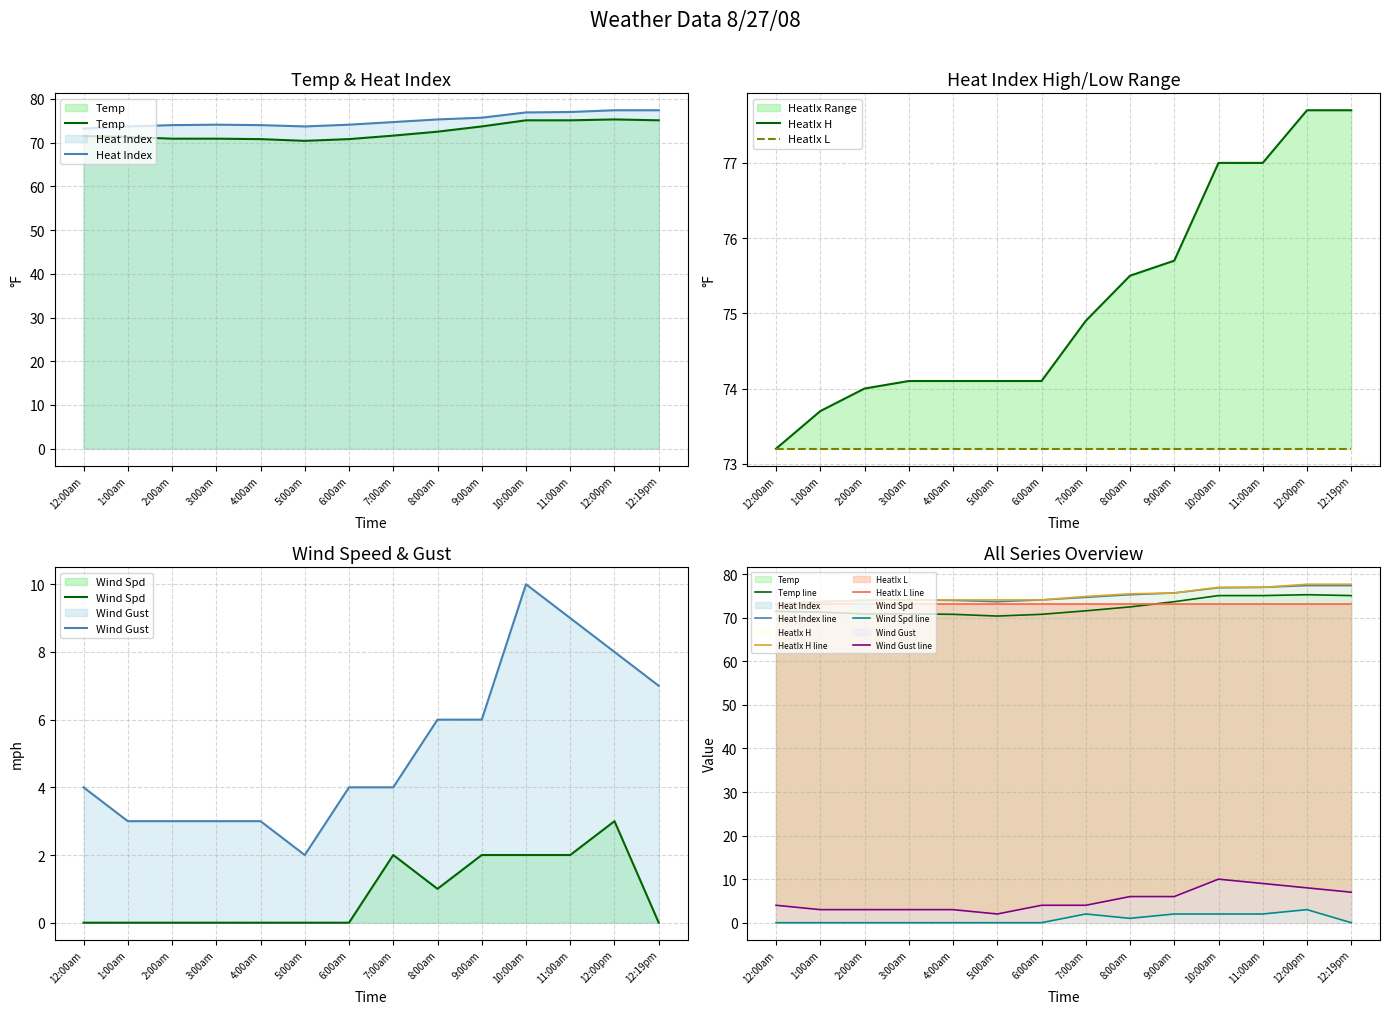

Which category has the lowest value across all series?

12:00am